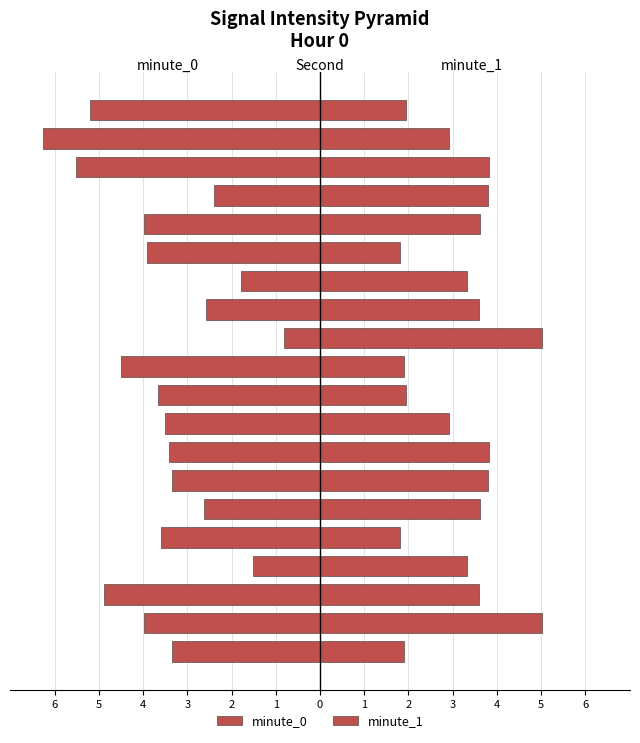

At which label does minute_1 first exceed 3?

2